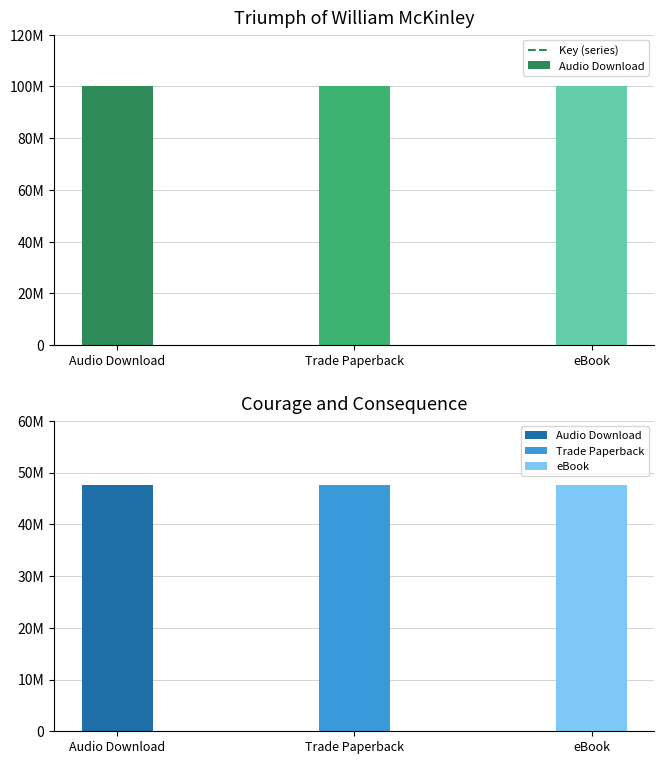

What is the label of the 2nd bar from the right?

Trade Paperback